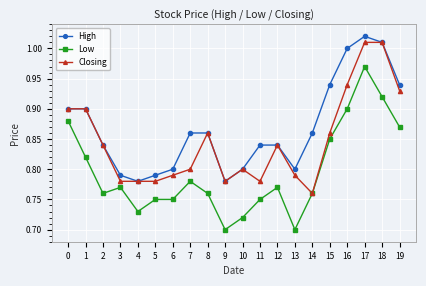

What is the difference between the second highest and minimum values in the High series?

0.2